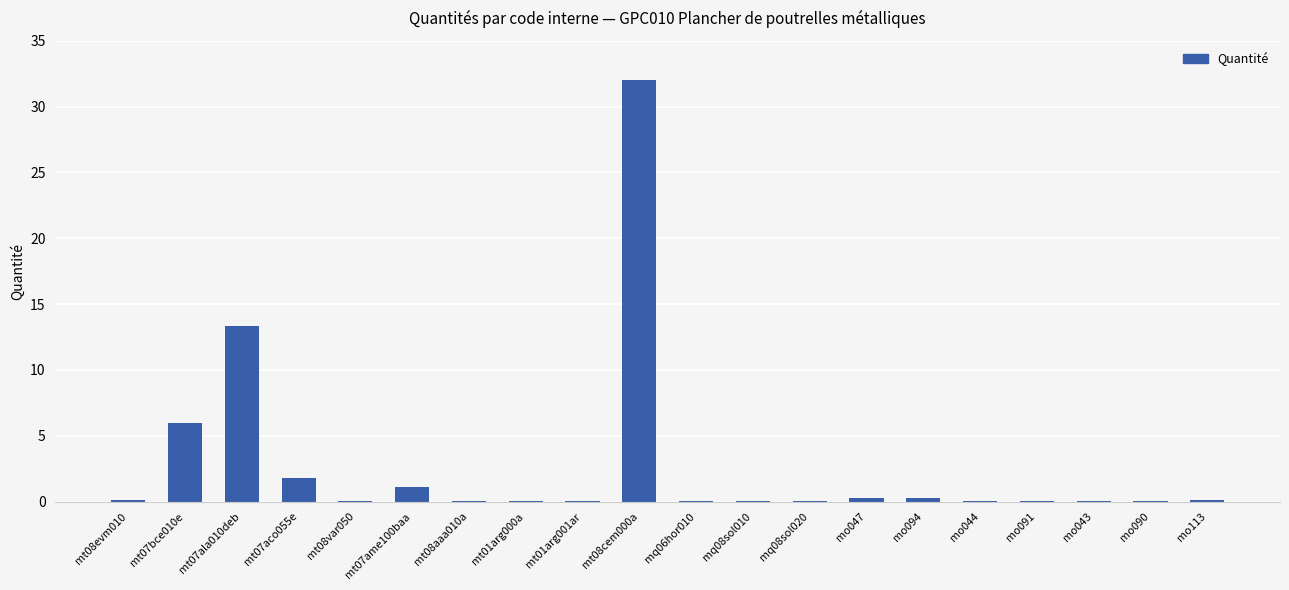

True or false: the data shows 1.1 at mt07ame100baa.

True